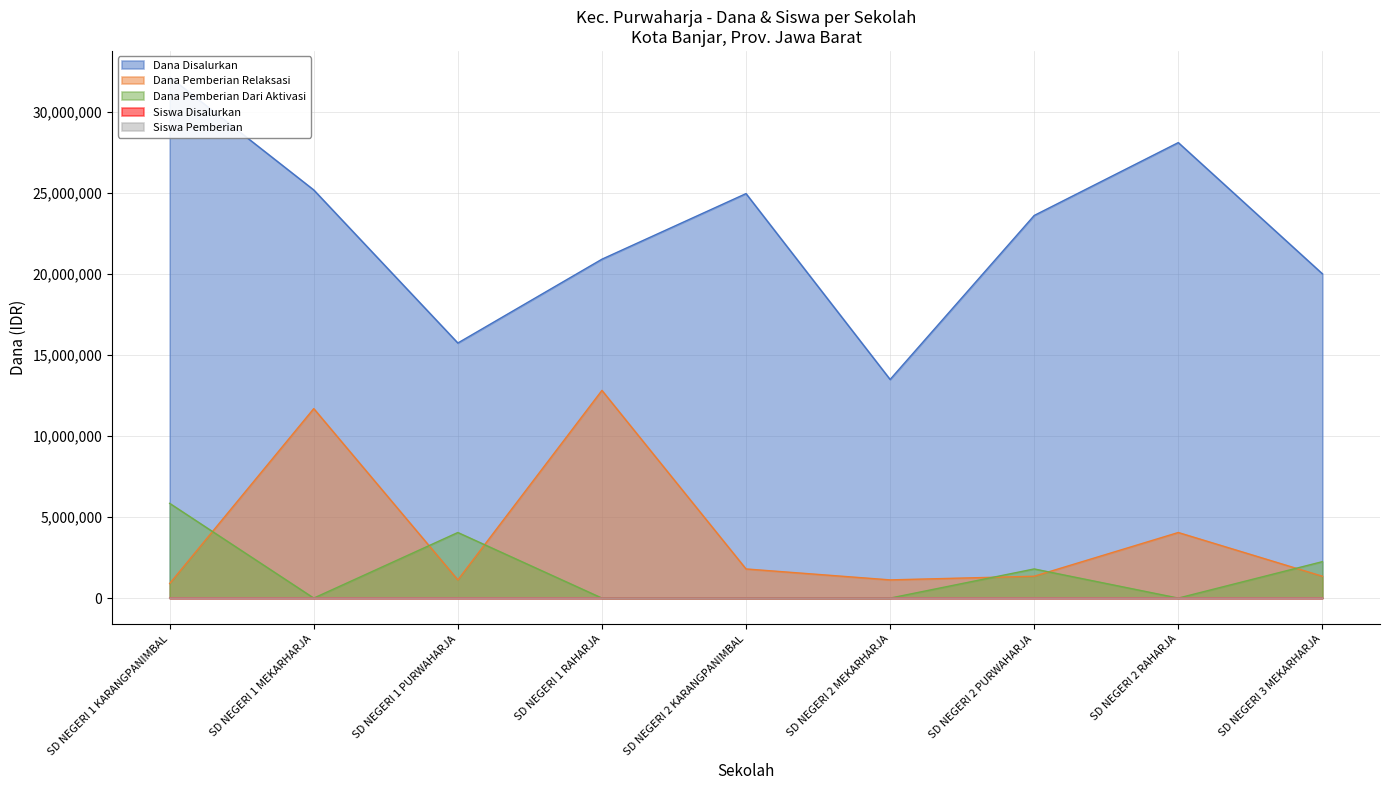

True or false: Siswa Disalurkan and Siswa Pemberian cross at least once.

False